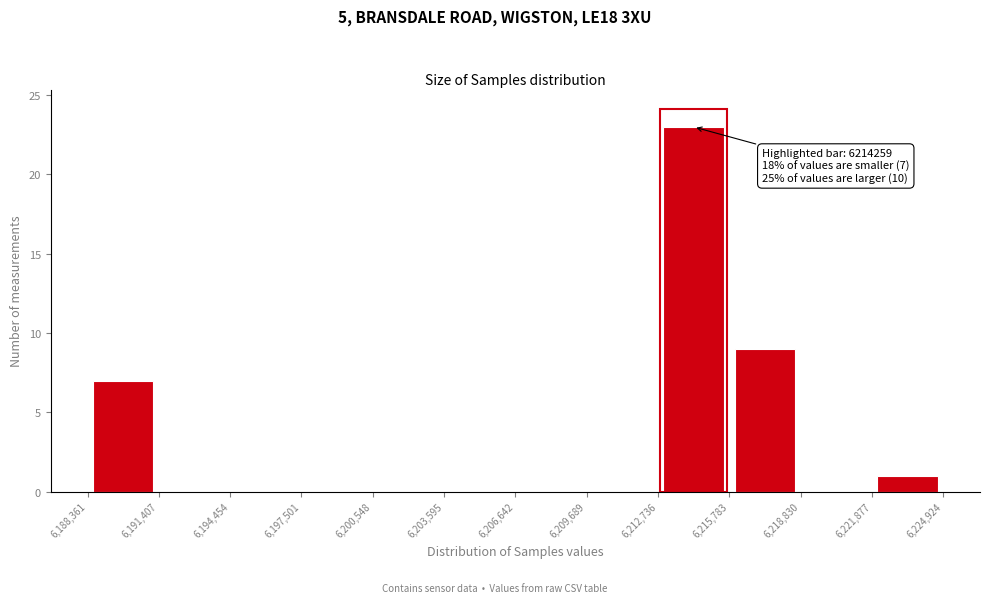

Which range on the x-axis has the tallest bar?

6,212,736 to 6,215,783